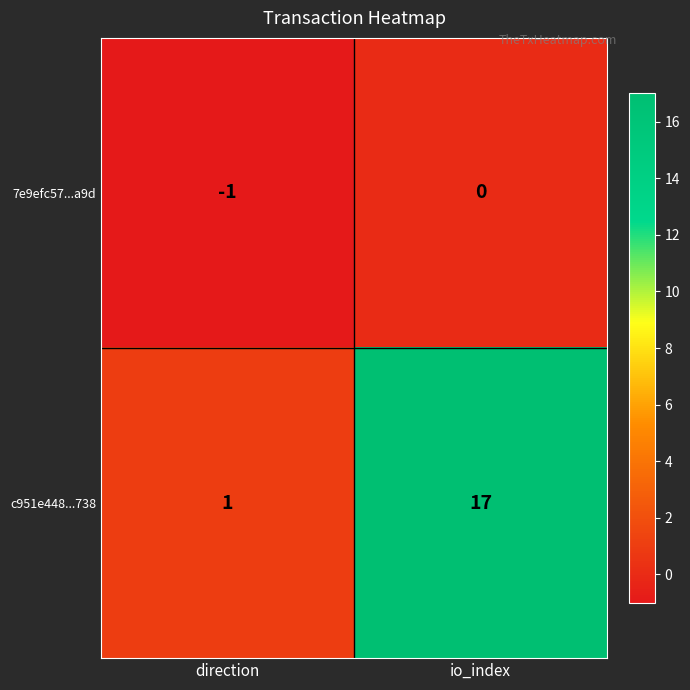

What is the spread (max minus min) of values at direction?

2